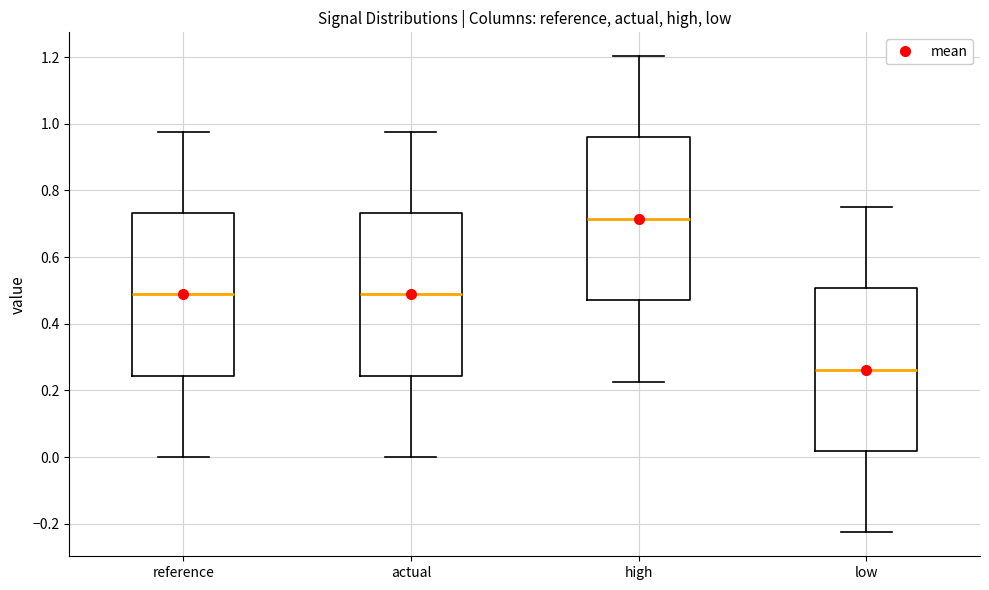

Where is the lower edge of the box for reference on the y-axis? The values are not printed on the chart, so give them approximately, as read against the axis.

0.24